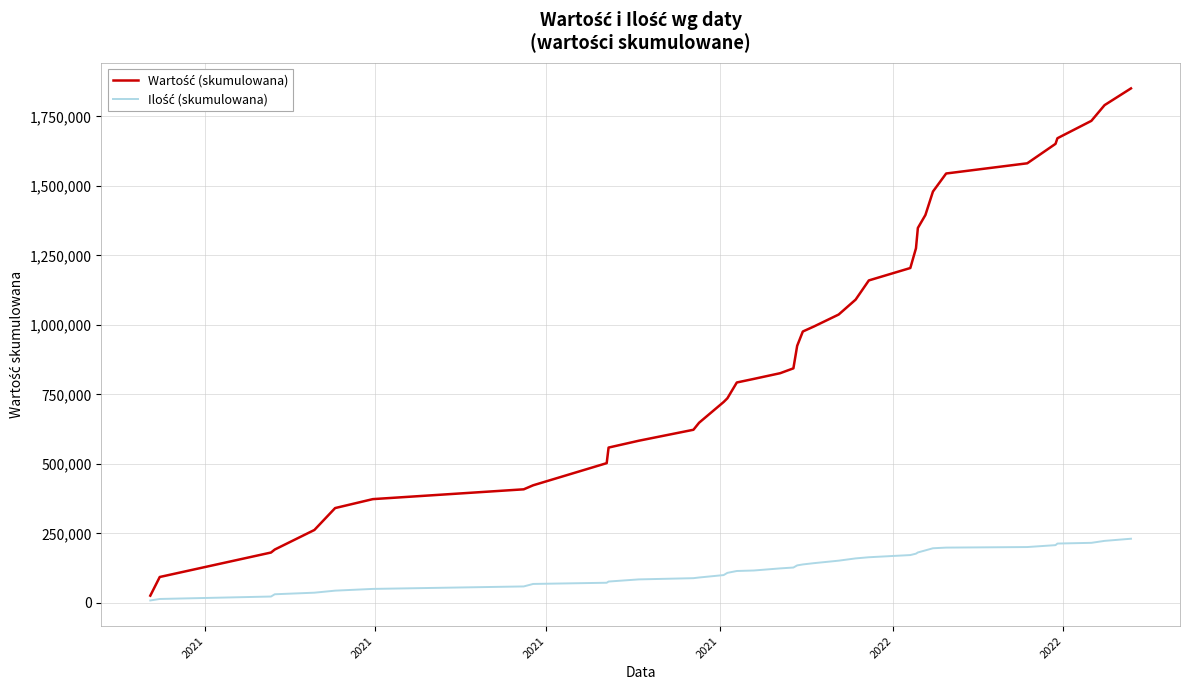

What is the greatest value displayed?

1850642